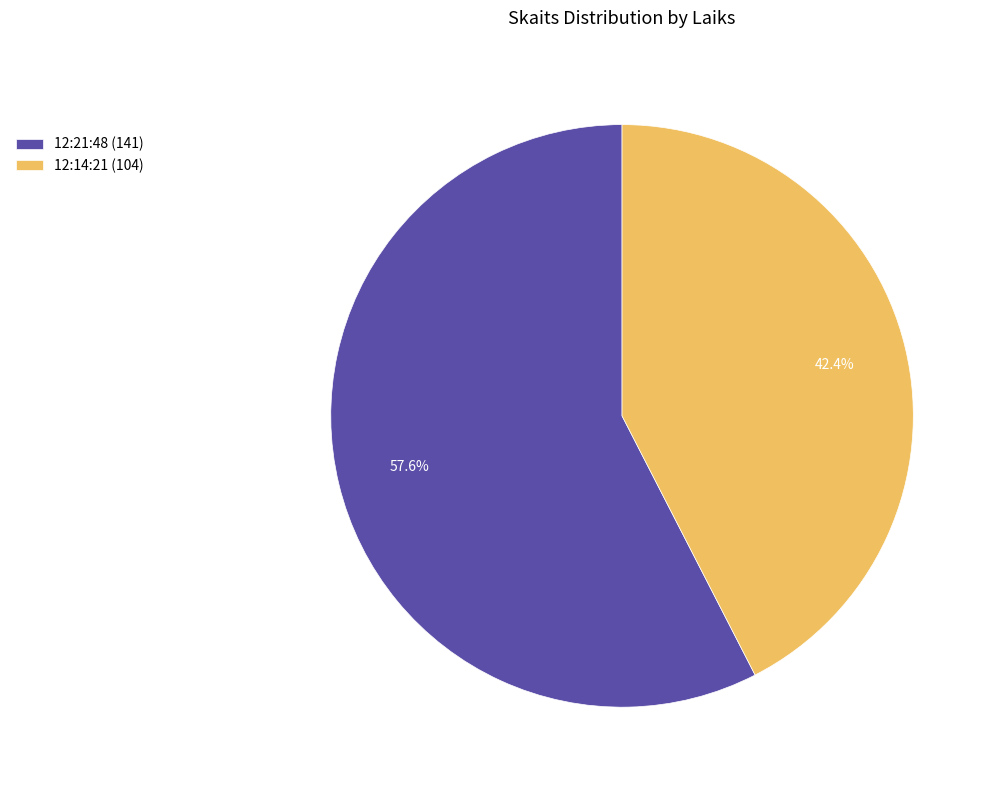

Count the number of slices in the pie.

2